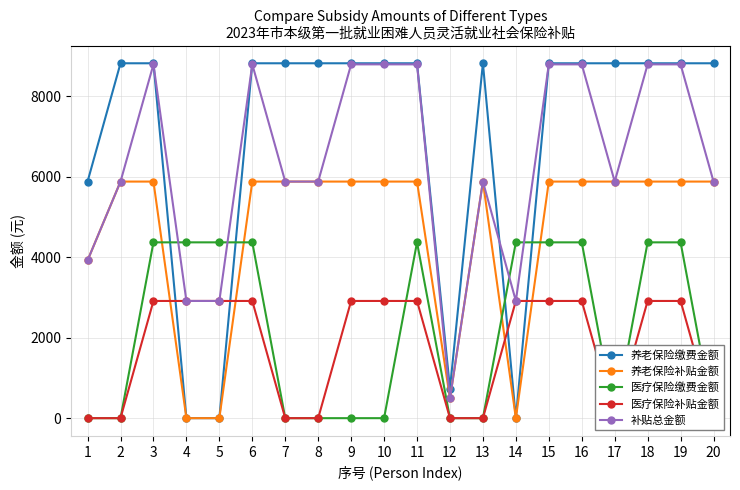

True or false: 养老保险补贴金额 and 养老保险缴费金额 intersect in this chart.

False